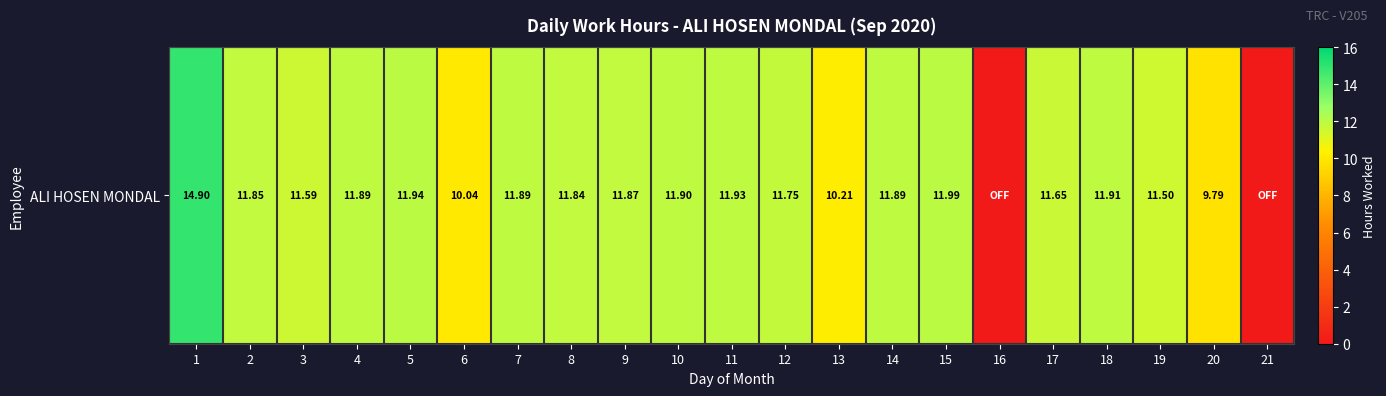

What value does the data have at 17?

11.7